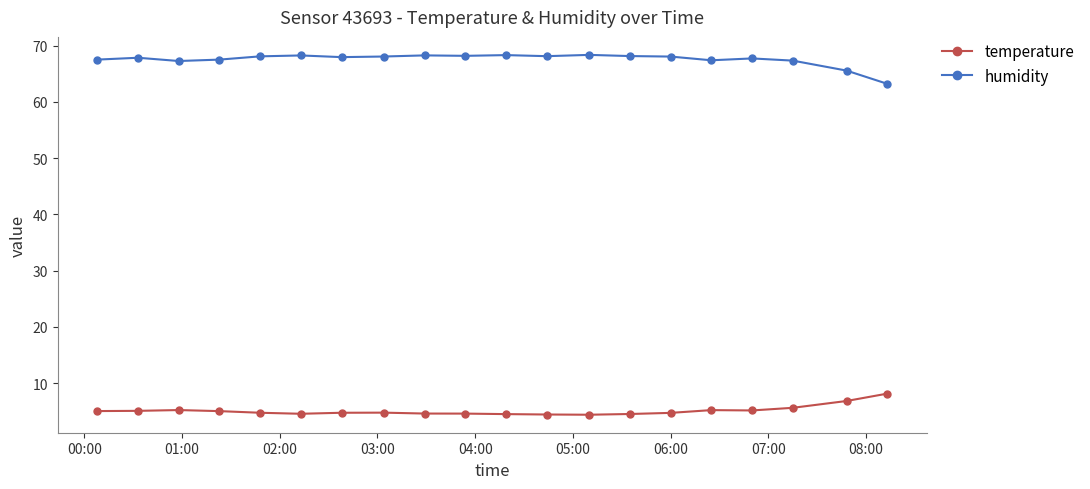

What is the lowest value of the humidity series?

63.2